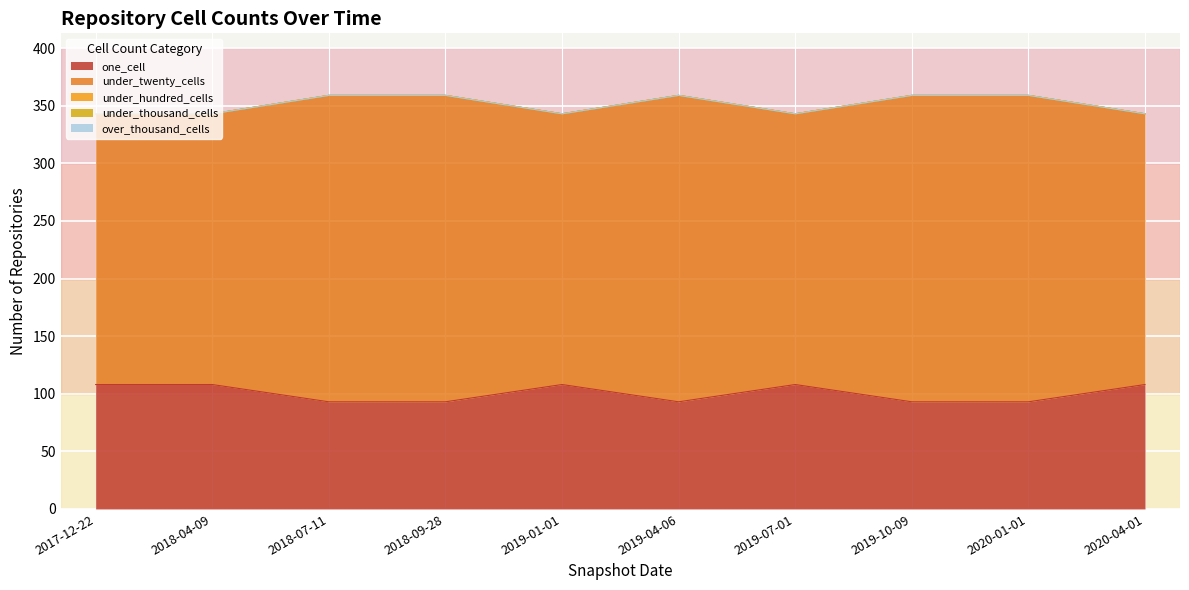

Rank the series at 2019-07-01 from lowest to highest value.

under_hundred_cells, under_thousand_cells, over_thousand_cells, one_cell, under_twenty_cells